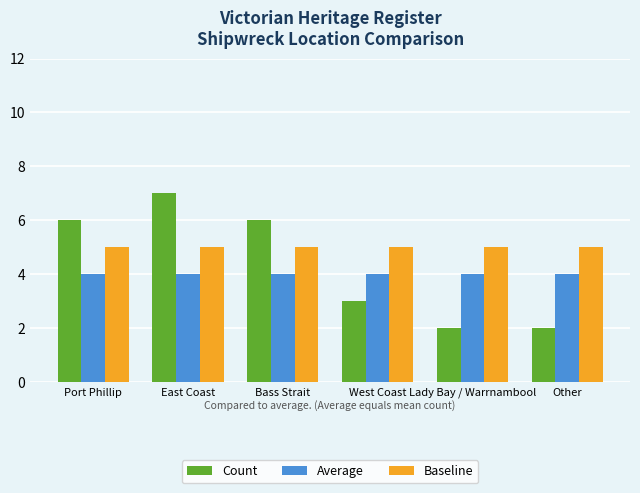

At Bass Strait, list the series in order from smallest to largest.

Average, Baseline, Count